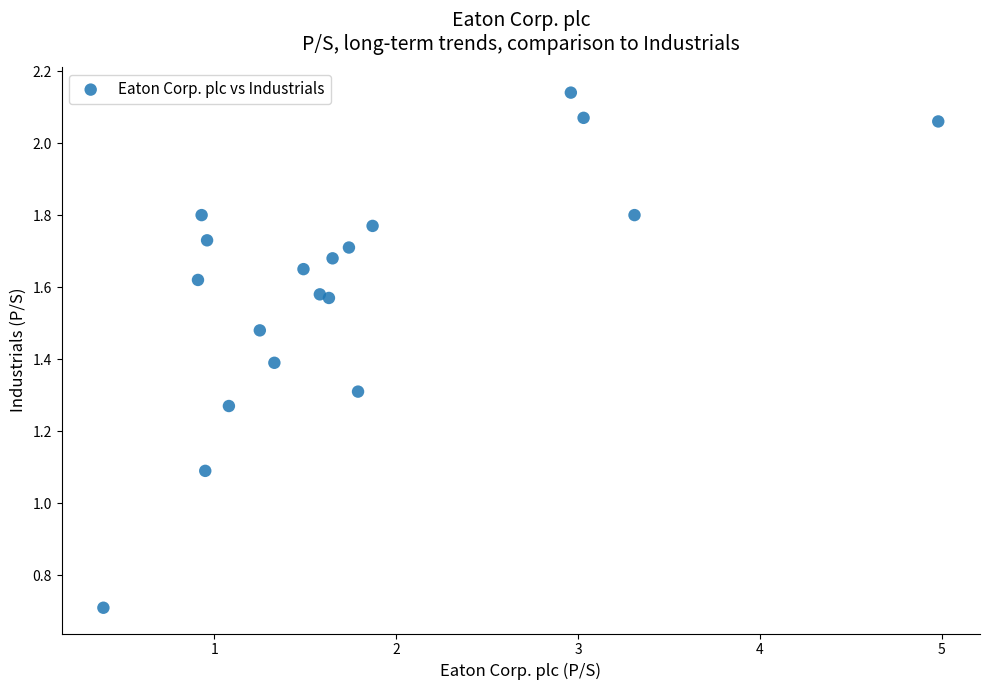

What Y value in the scatter plot is closest to 1?

1.1